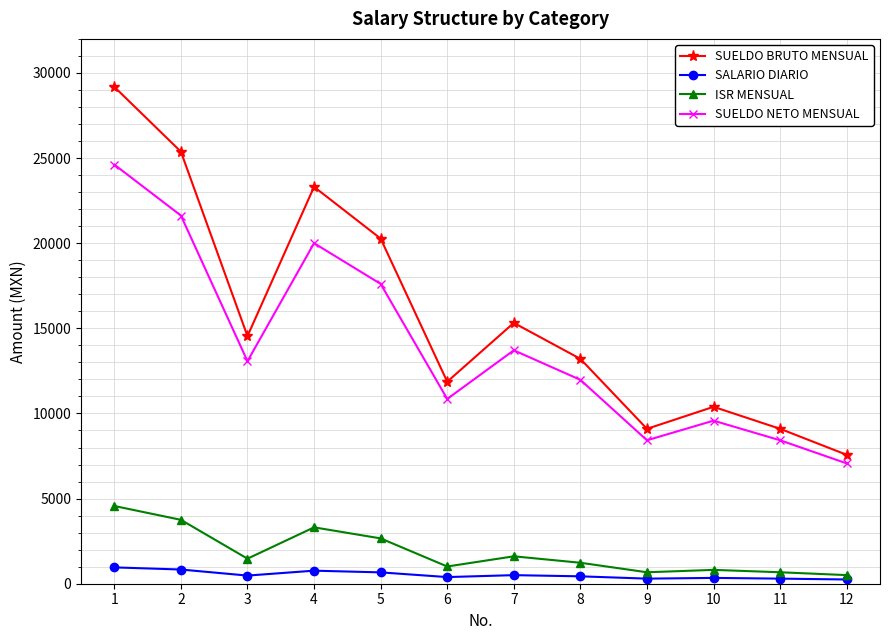

How many interior local peaks does the SUELDO NETO MENSUAL series have?

3